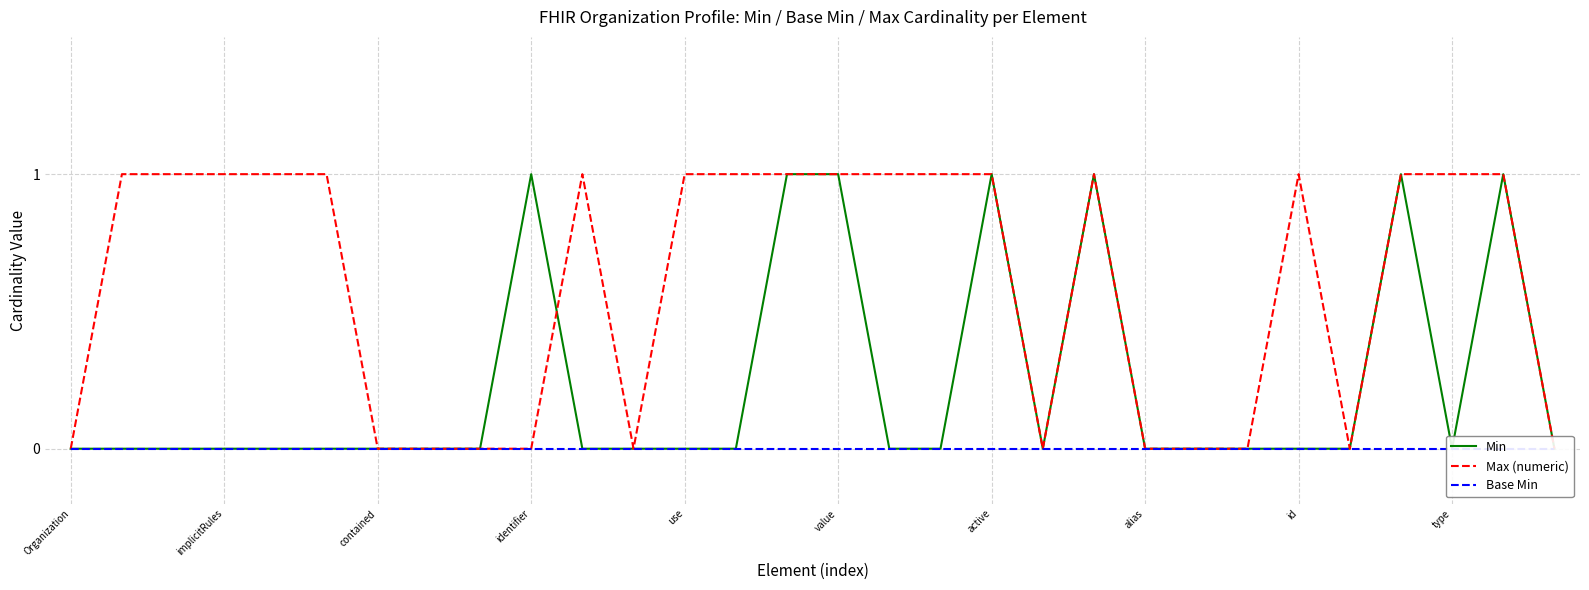

True or false: Base Min and Min intersect in this chart.

False